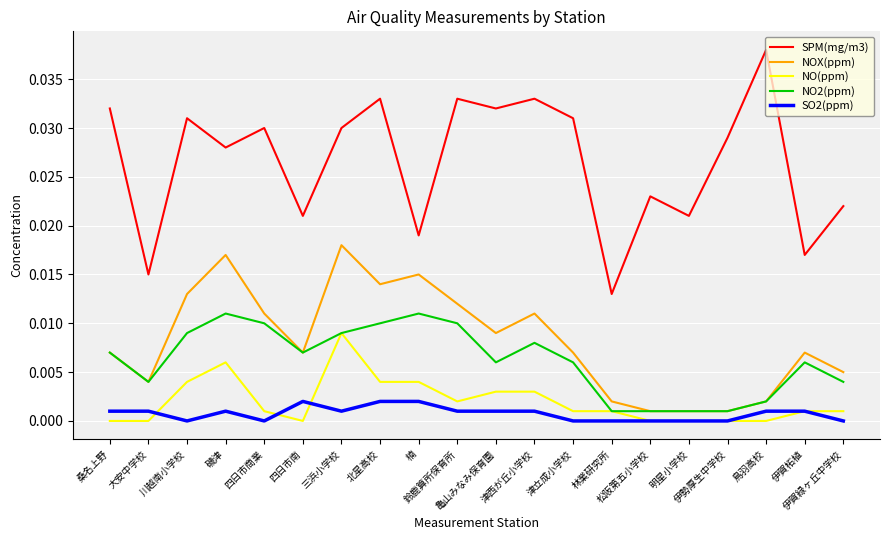

True or false: NOX(ppm) and NO(ppm) intersect in this chart.

False